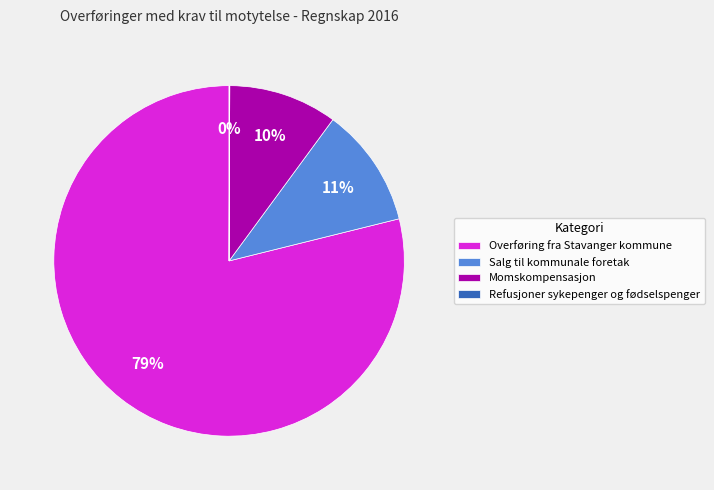

To the nearest percent, what is the difference between the largest and smallest slice percentages?

79%